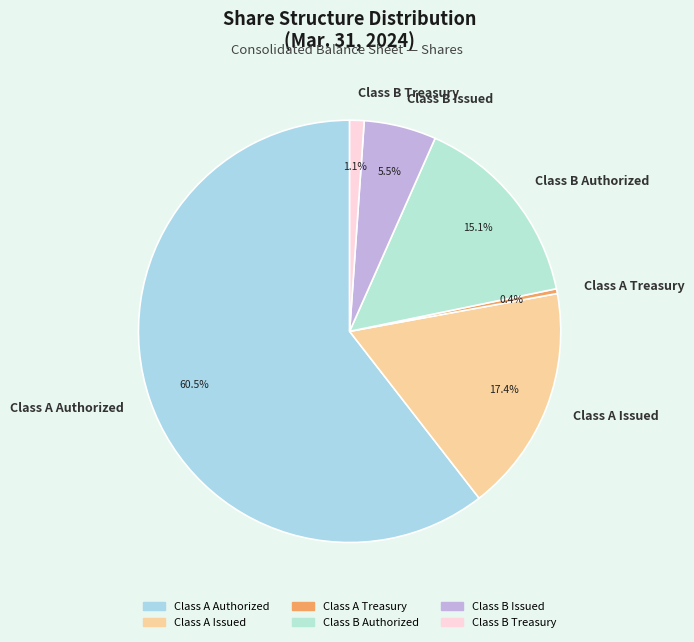

To the nearest percent, what is the combined percentage of Class A Treasury and Class A Authorized?

61%